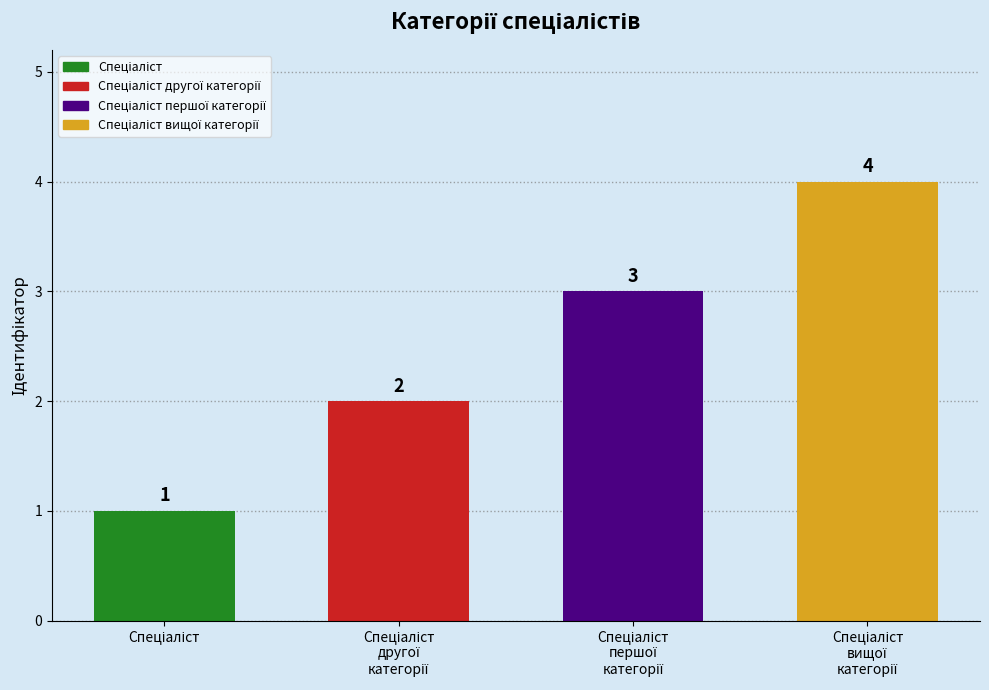

What is the sum of the values at Спеціаліст першої категорії and Спеціаліст другої категорії?

5